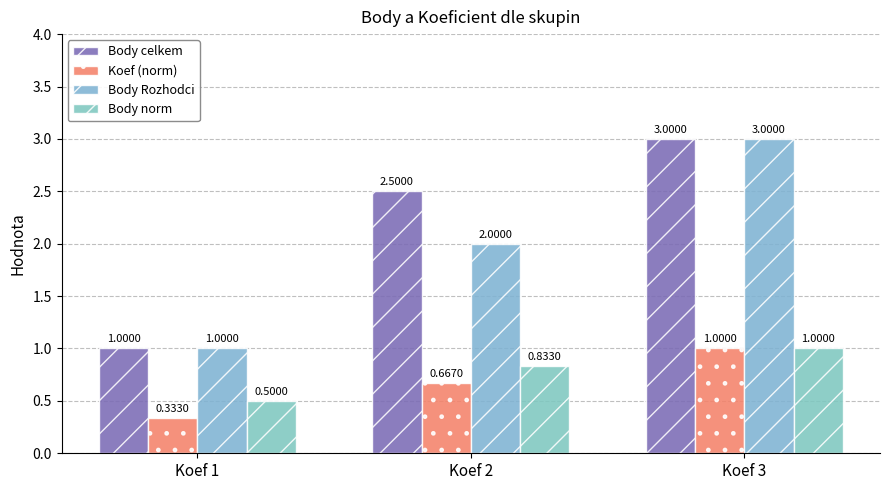

Where is Koef (norm) nearest to the value 0?

Koef 1